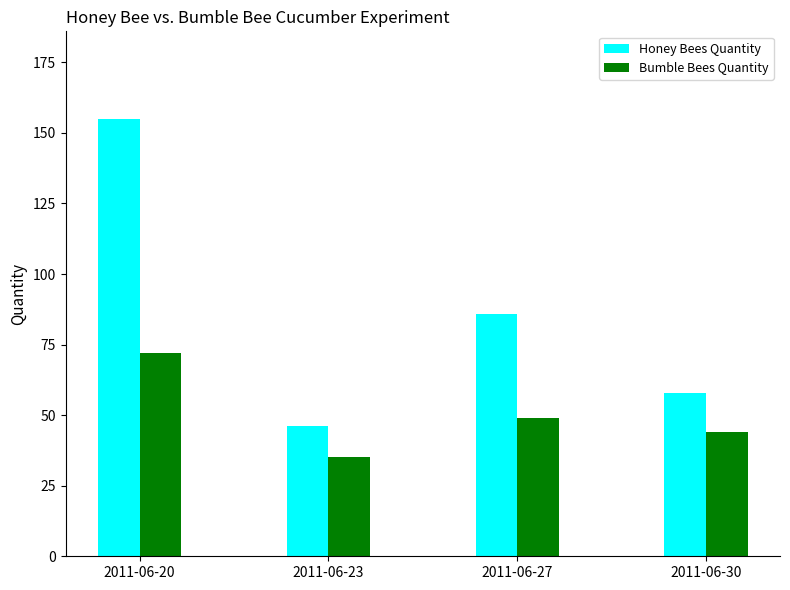

What is the difference between the Bumble Bees Quantity values at 2011-06-30 and 2011-06-23?

9